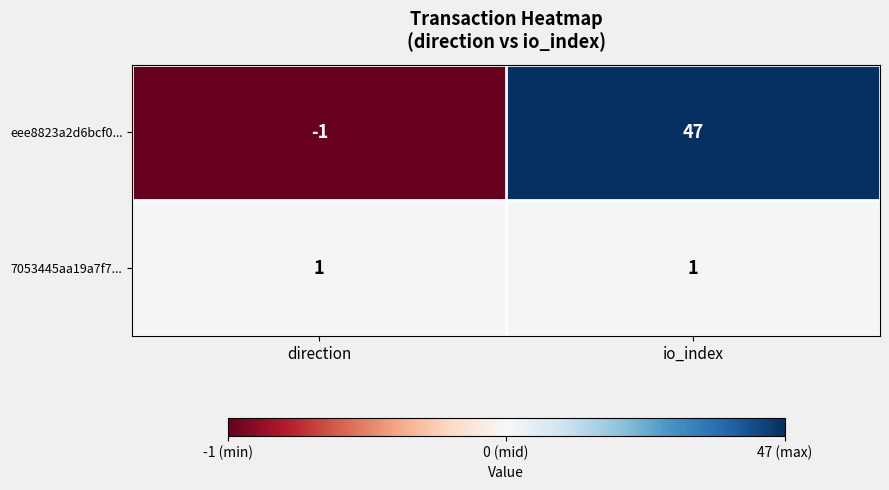

True or false: eee8823a2d6bcf0... has a value of -1 at direction.

True